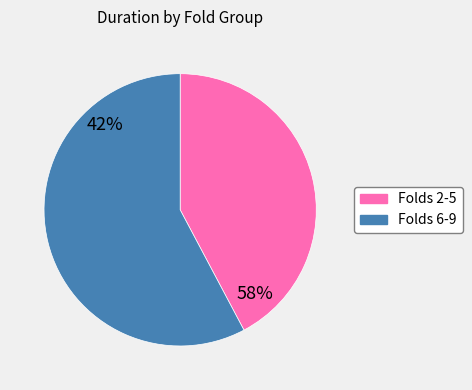

Is 3 the majority of the pie?

No